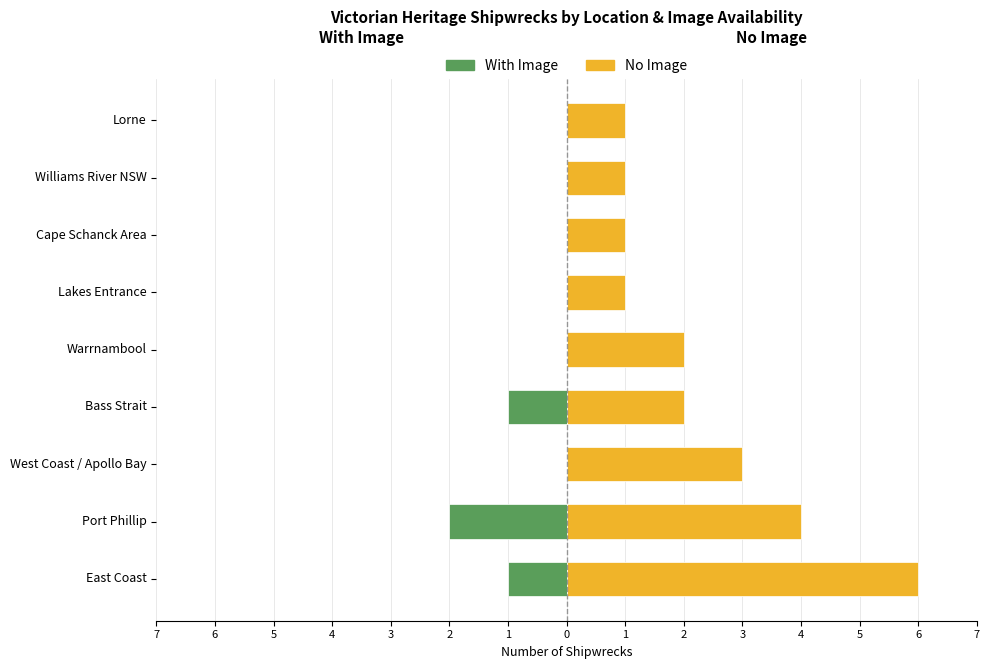

How many categories are shown in the chart?

9